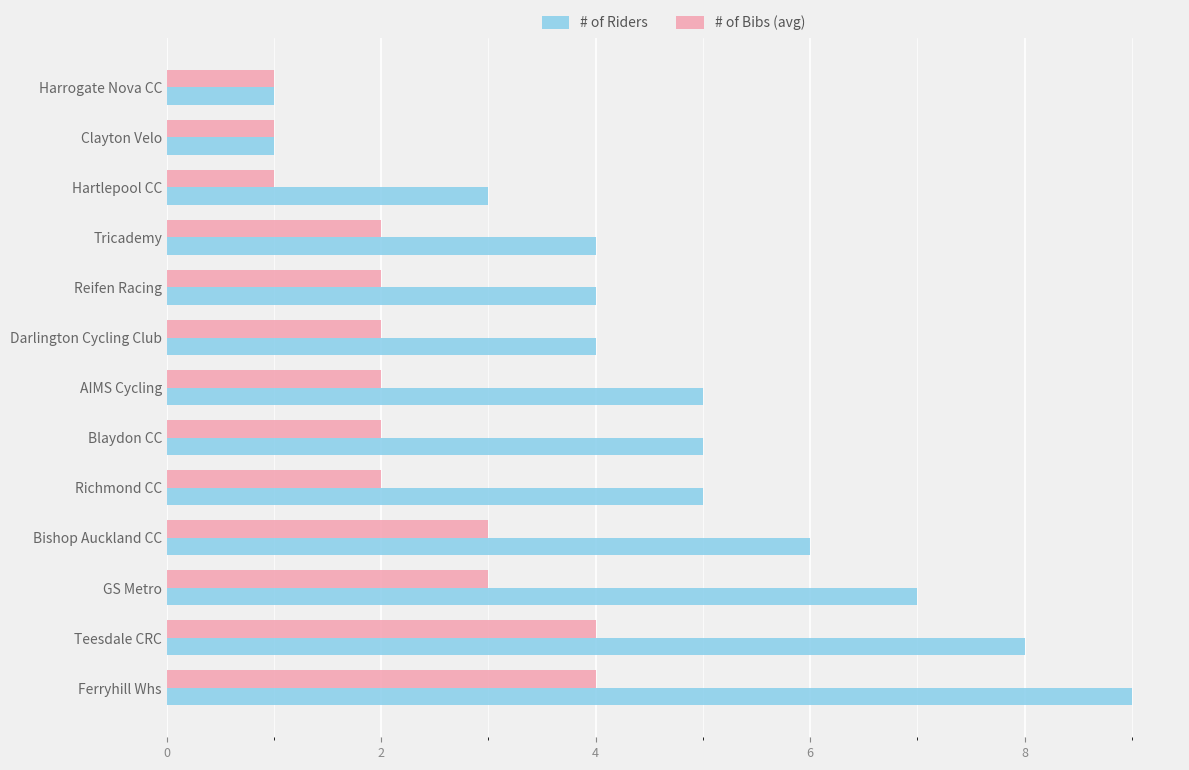

Rank the series by their maximum value, from lowest to highest.

# of Bibs (avg), # of Riders